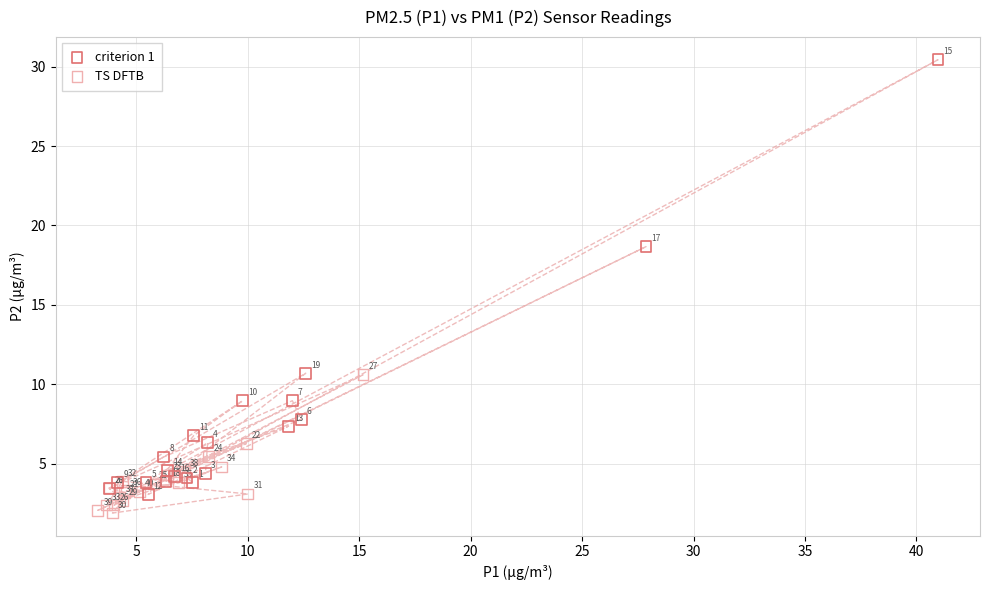

Which series contains the highest Y value?

criterion 1